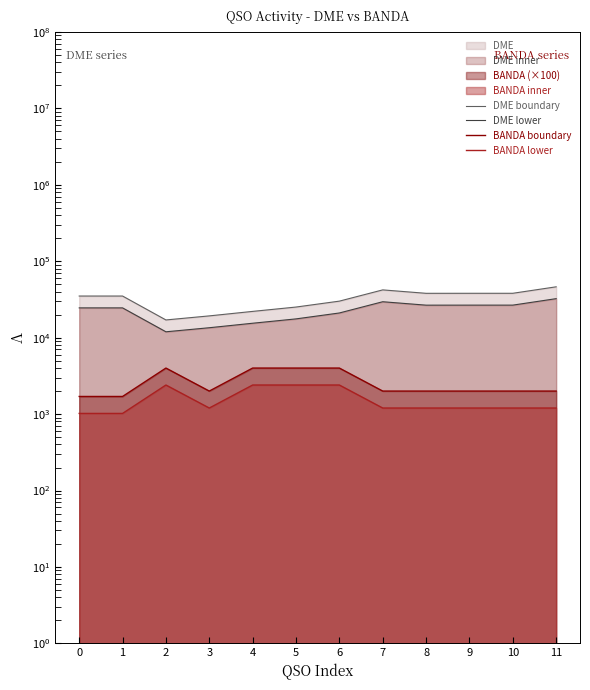

How many interior local valleys does the BANDA boundary series have?

1